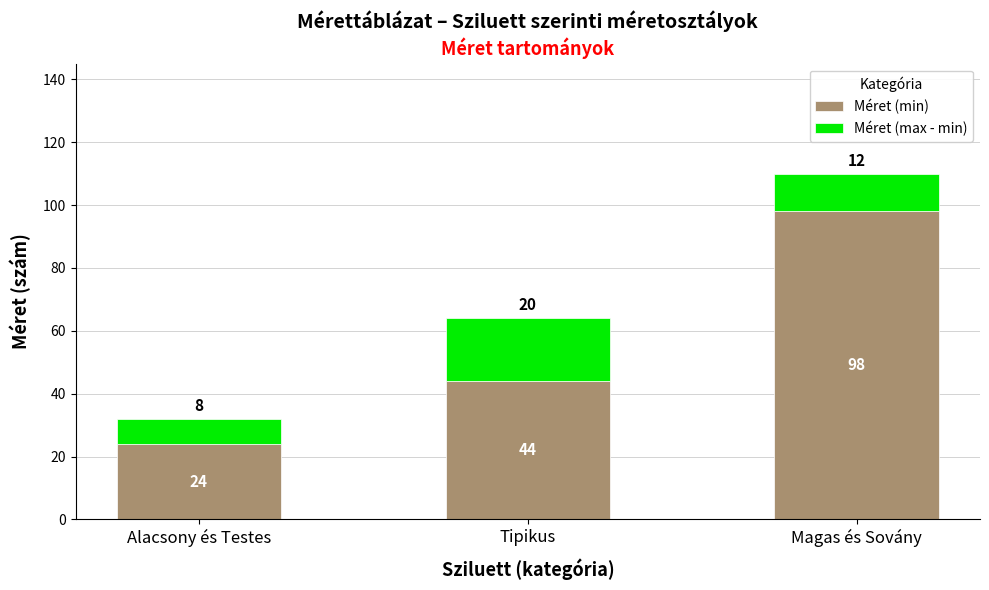

What are all the series names shown in the legend?

Méret (min), Méret (max - min)